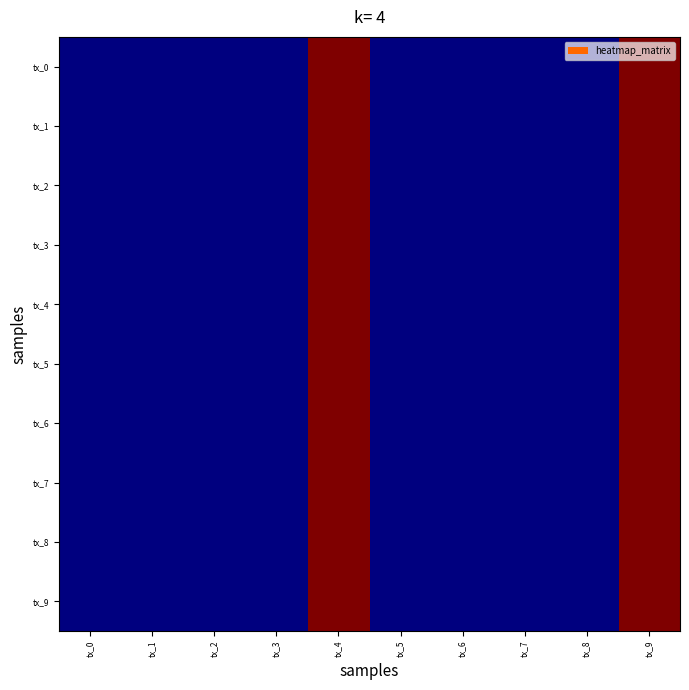

Which series has the widest spread of values?

tx_0